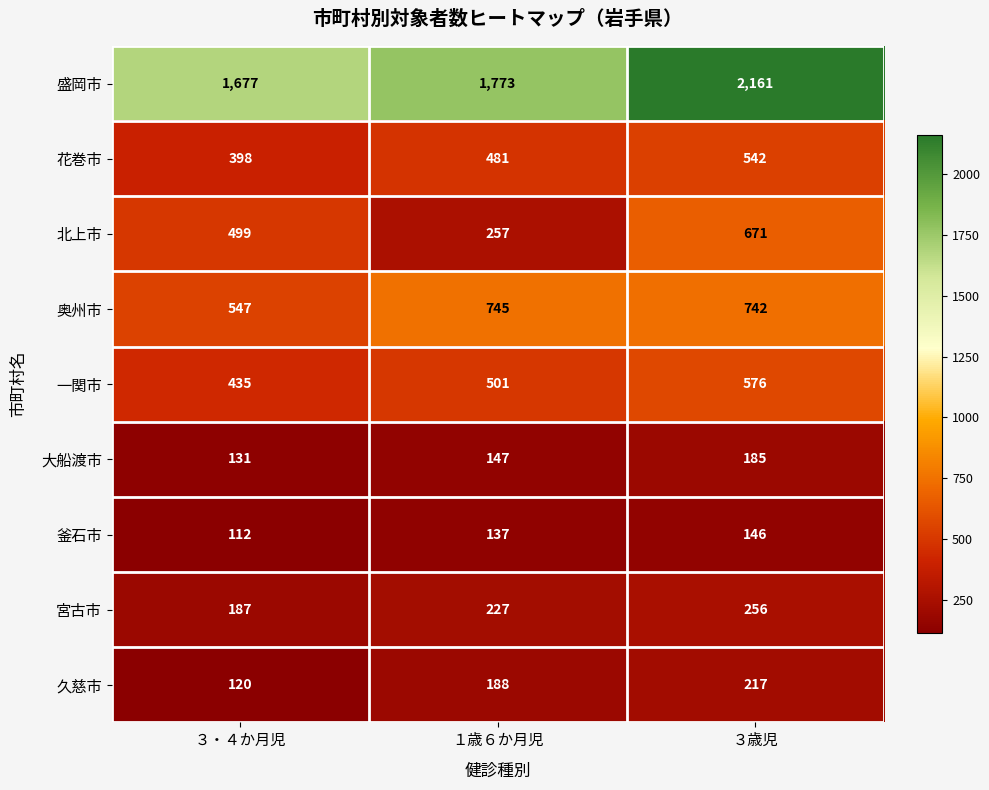

The value of 久慈市 at ３歳児 is 141. True or false?

False